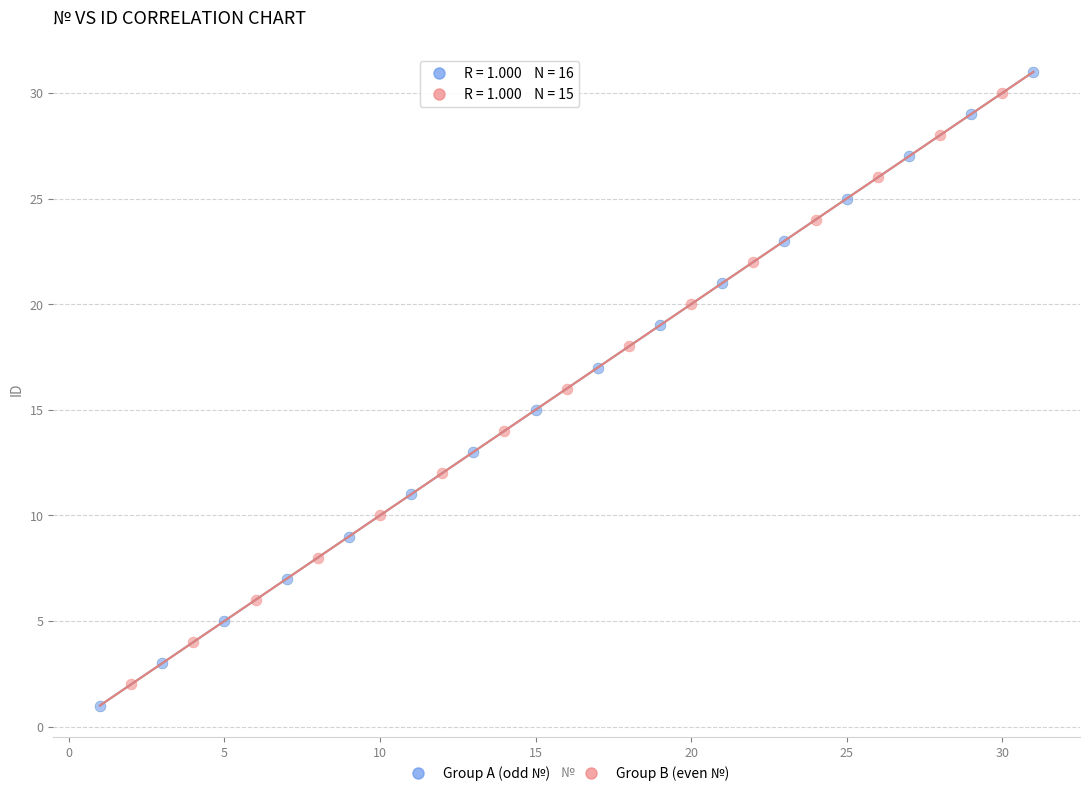

Which series has the largest Y range (max minus min)?

Group A (odd №)